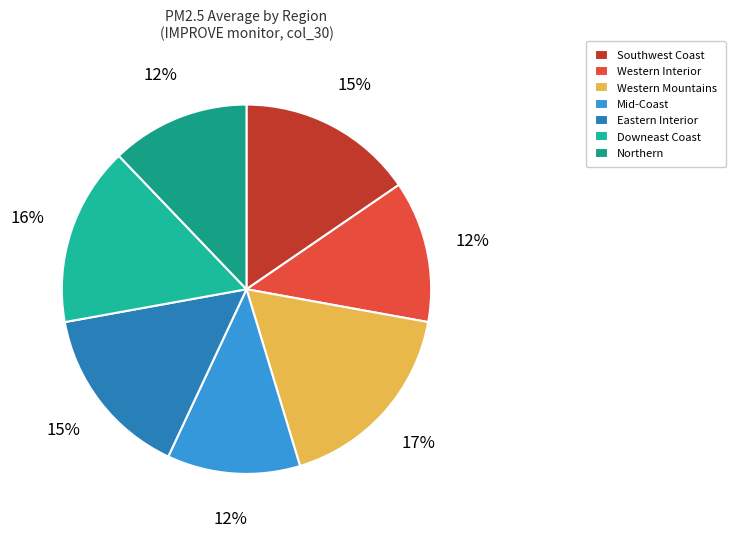

What is the total percentage of Mid-Coast and Southwest Coast?

27.1%